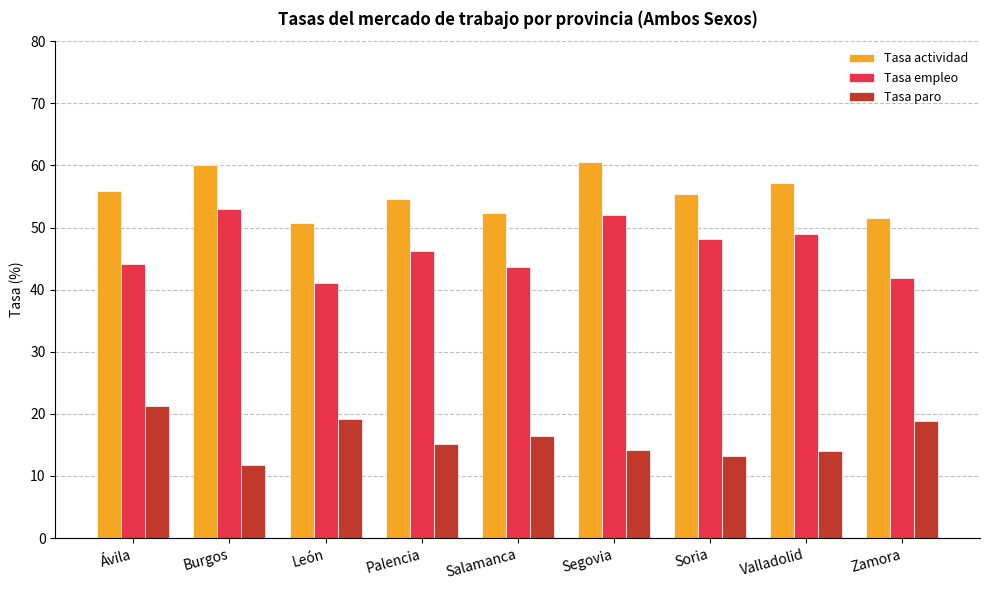

What is the average value of the Tasa actividad series?

55.3